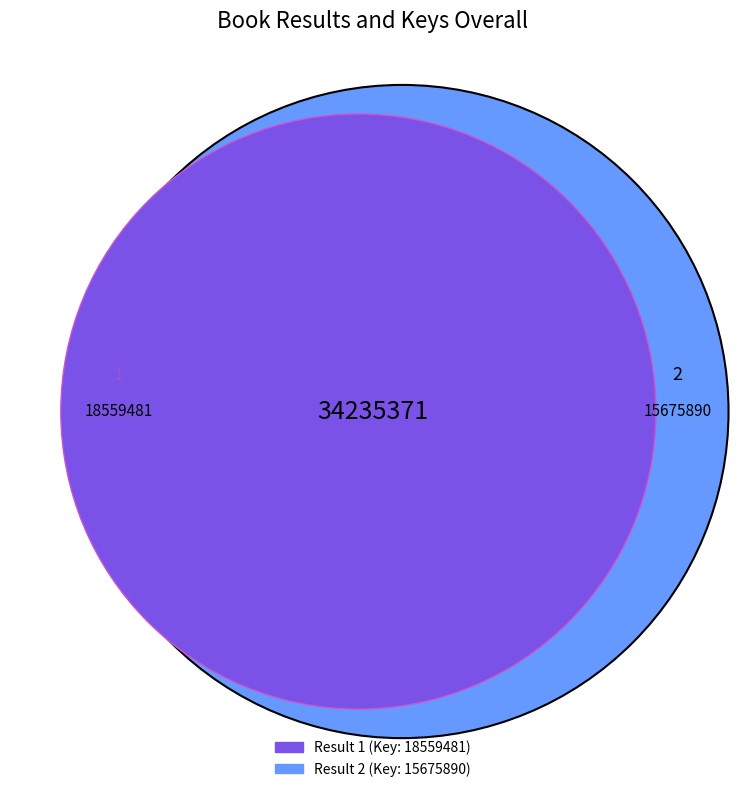

Which slice is the largest?

1